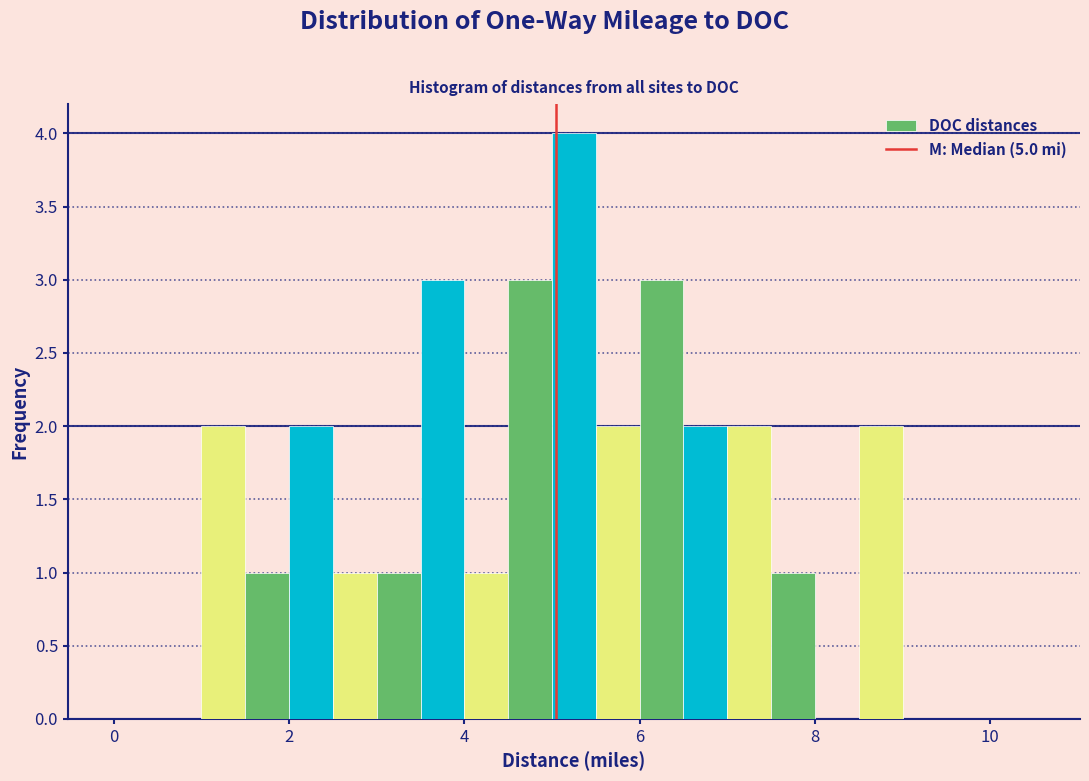

Around what value on the x-axis is the tallest bar? Give the approximate position of its centre, as read against the axis.

5.2